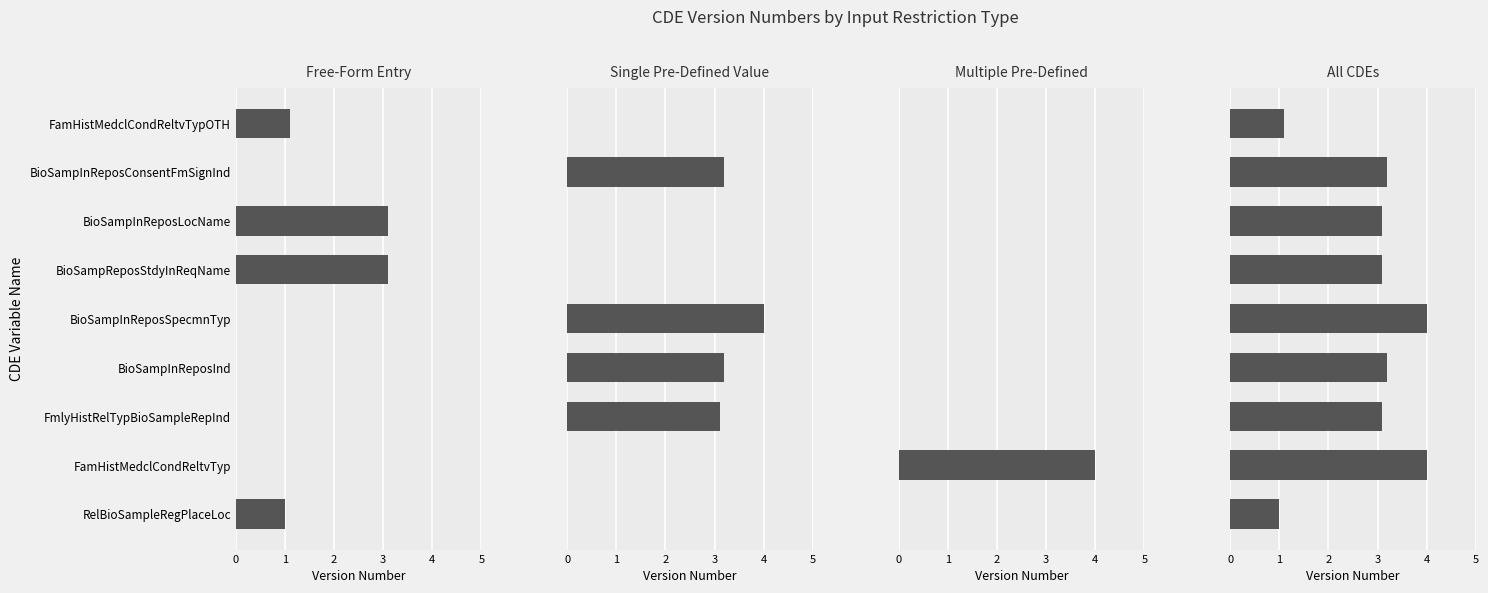

What are all the series names shown in the legend?

Free-Form Entry, Single Pre-Defined Value, Multiple Pre-Defined, All CDEs